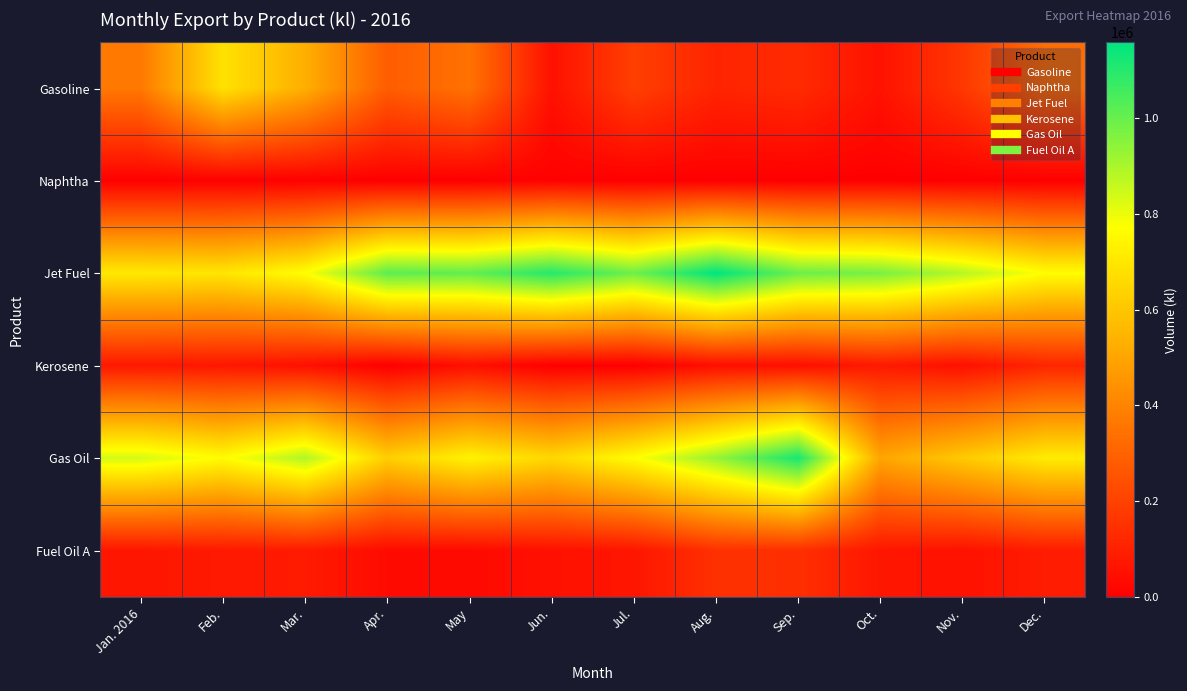

At which category is the sum across all series the highest?

Sep.